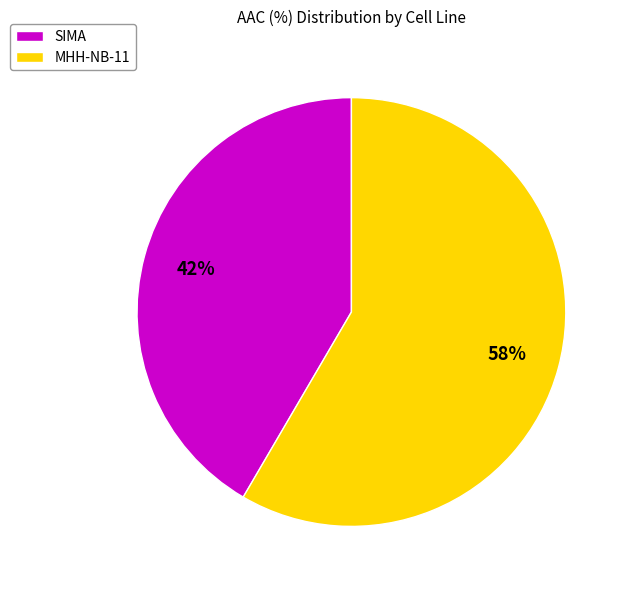

Which category has the biggest portion of the pie?

MHH-NB-11